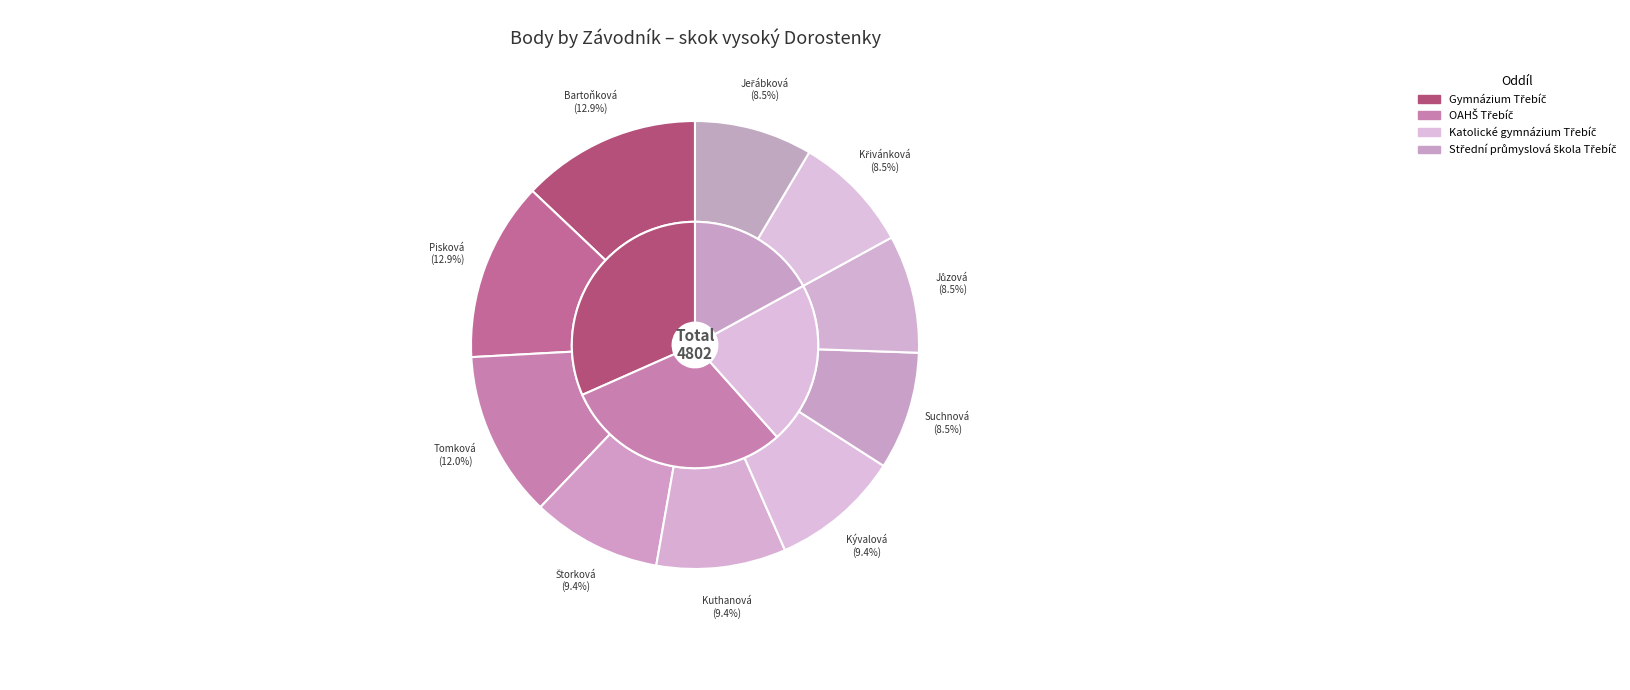

Which slice is the smallest?

Suchnová Agáta